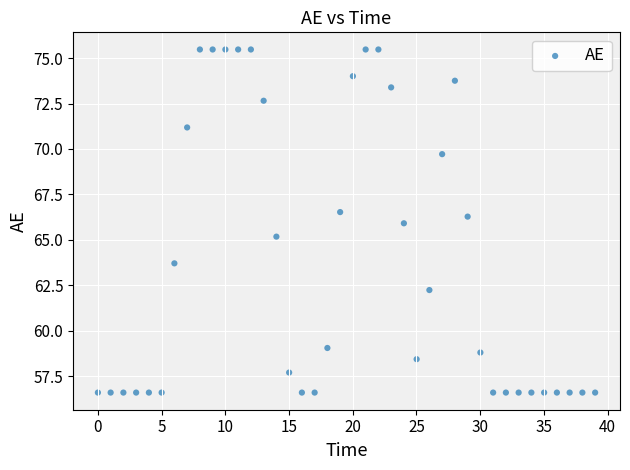

What is the range of Y values (max minus min)?

18.9